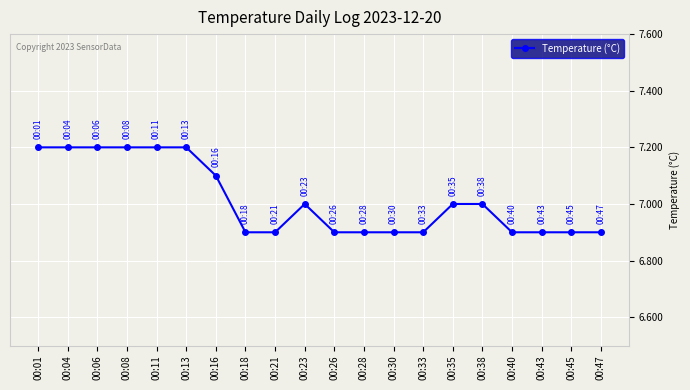

Reading left to right, extract all data points from this chart.

00:01=7.2	00:04=7.2	00:06=7.2	00:08=7.2	00:11=7.2	00:13=7.2	00:16=7.1	00:18=6.9	00:21=6.9	00:23=7.0	00:26=6.9	00:28=6.9	00:30=6.9	00:33=6.9	00:35=7.0	00:38=7.0	00:40=6.9	00:43=6.9	00:45=6.9	00:47=6.9